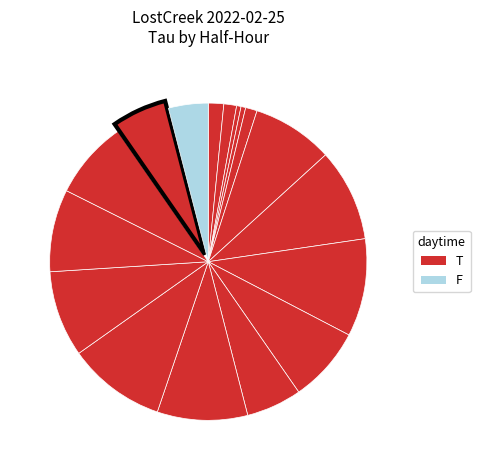

How many segments does this pie chart have?

17